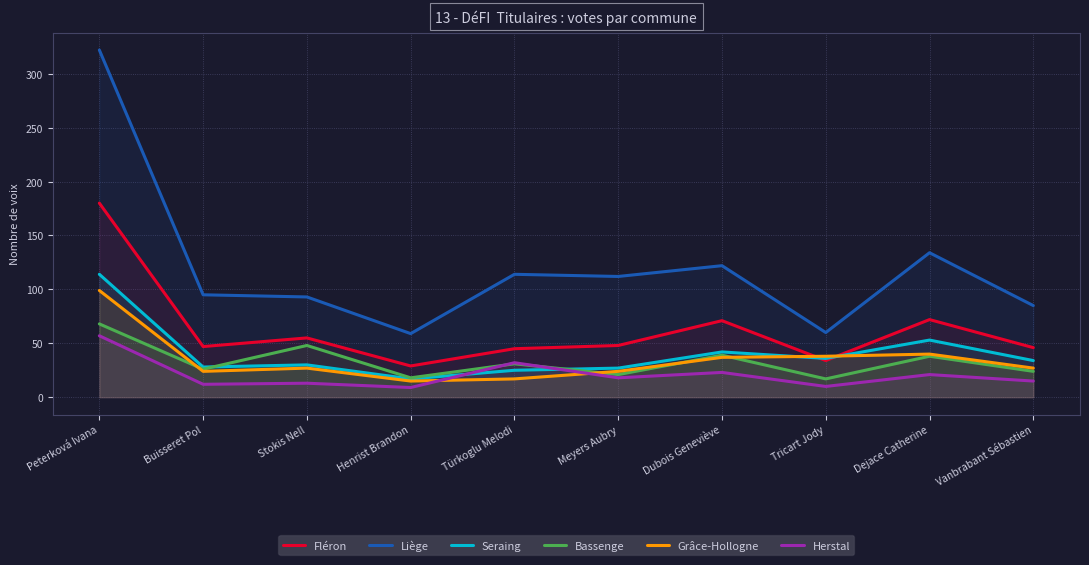

Reading left to right, list all the values displayed in this chart.

Fléron: 180	47	55	29	45	48	71	34	72	46
Liège: 322	95	93	59	114	112	122	60	134	85
Seraing: 114	28	30	17	25	27	42	36	53	34
Bassenge: 68	26	48	18	31	21	39	17	38	24
Grâce-Hollogne: 99	24	27	15	17	24	37	38	40	27
Herstal: 57	12	13	9	32	18	23	10	21	15